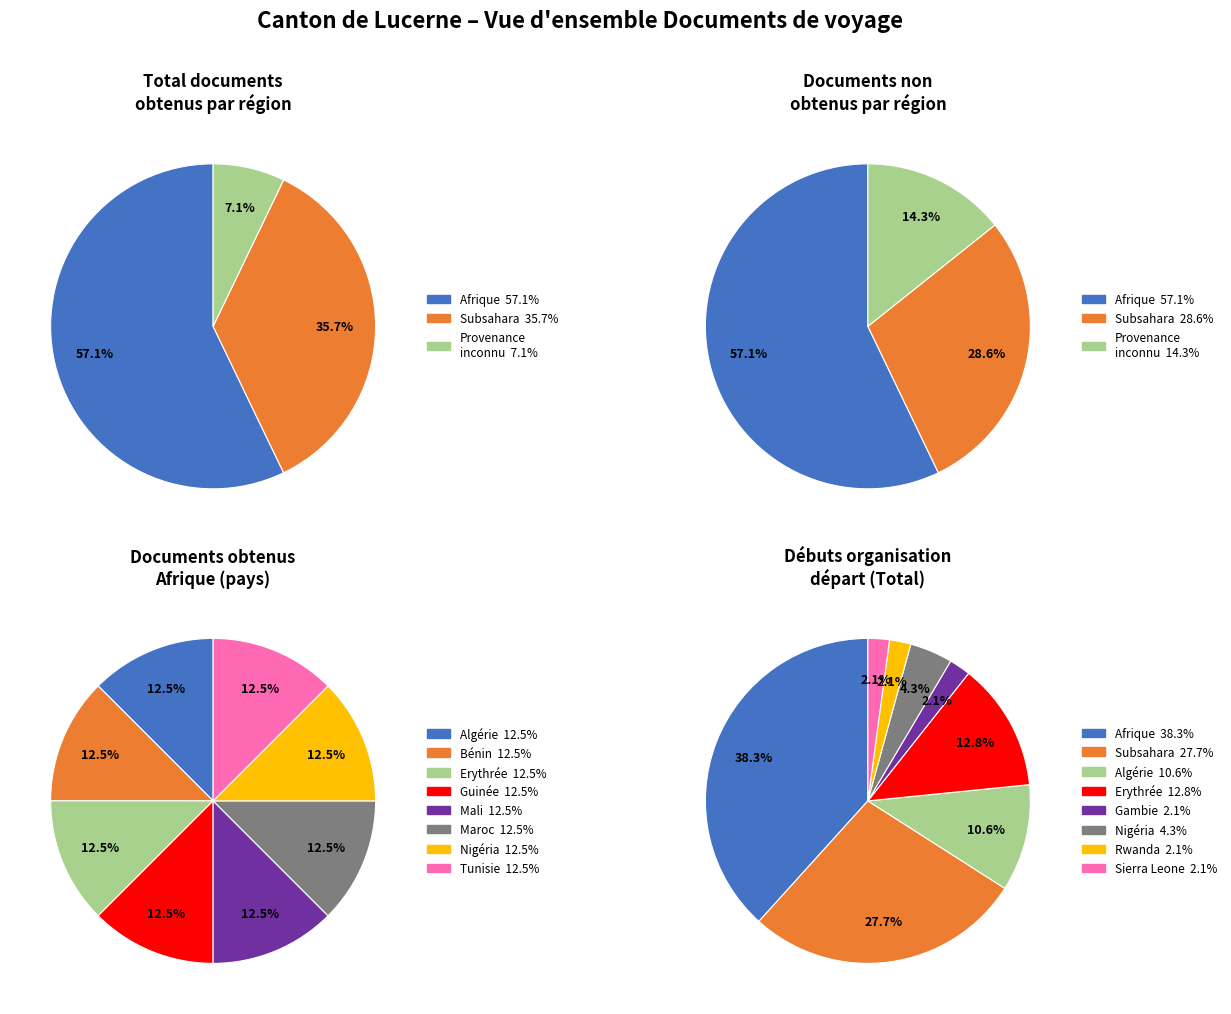

Does Côte d'Ivoire account for over 50% of the chart?

No